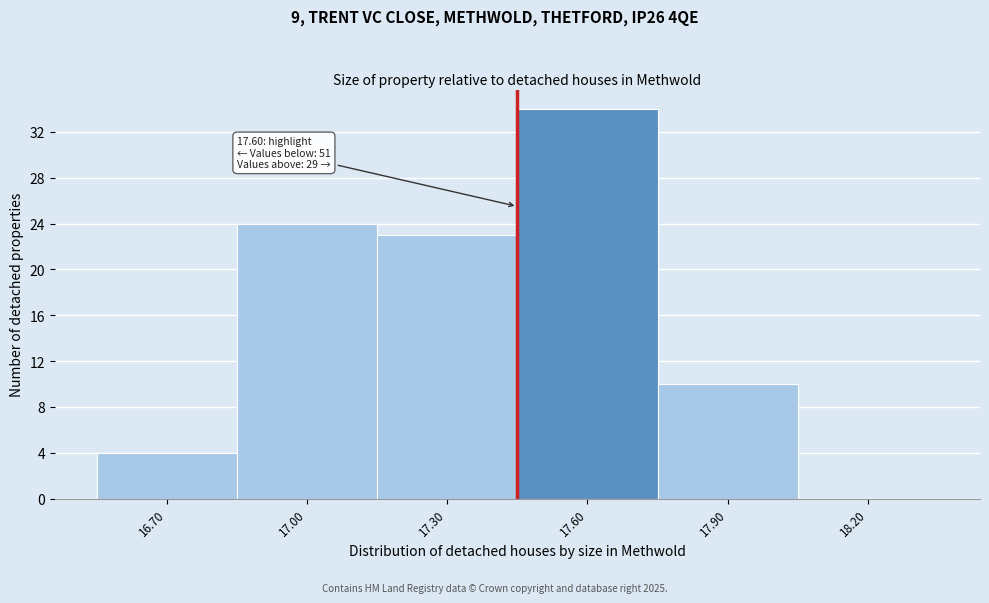

Reading left to right, list all the values displayed in this chart.

16.70=4	17.00=24	17.30=23	17.60=34	17.90=10	18.20=0